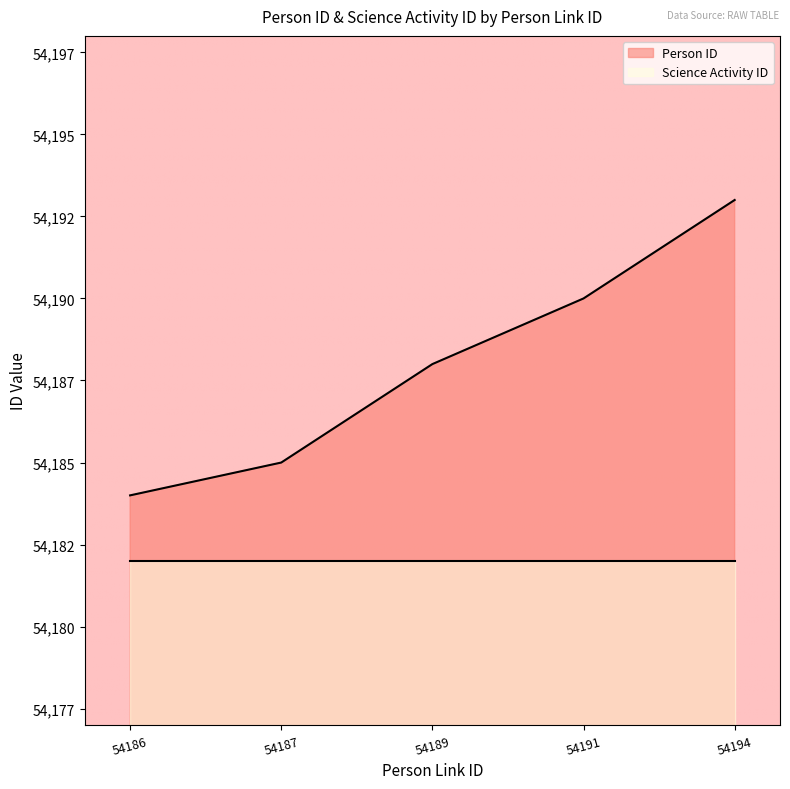

What is the value of the 4th point from the left?

54190